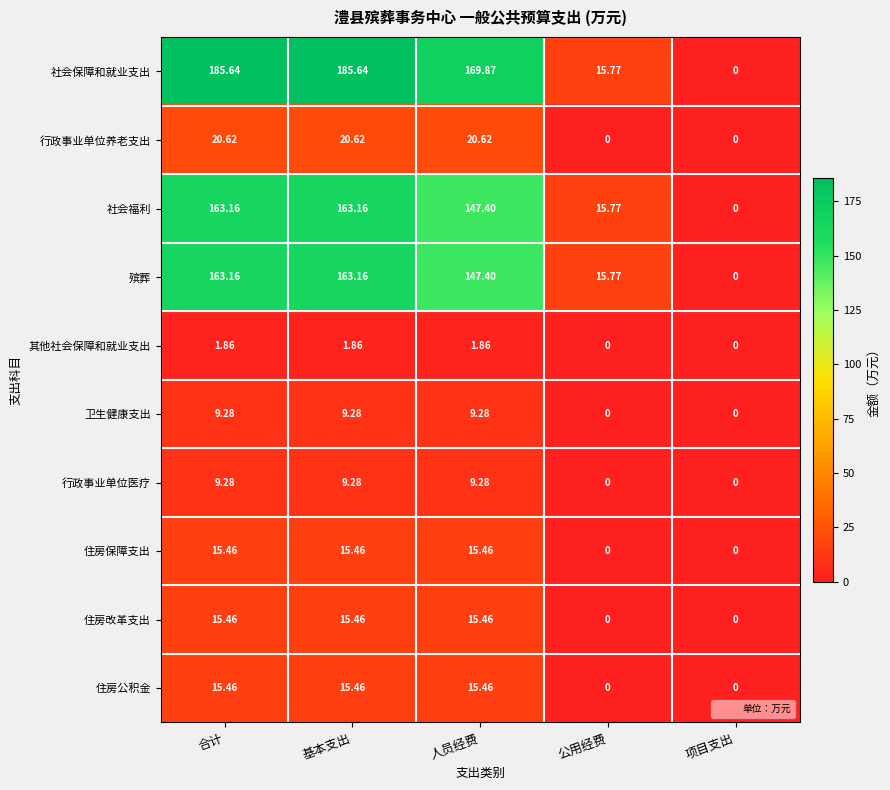

What is the greatest value displayed?

185.6